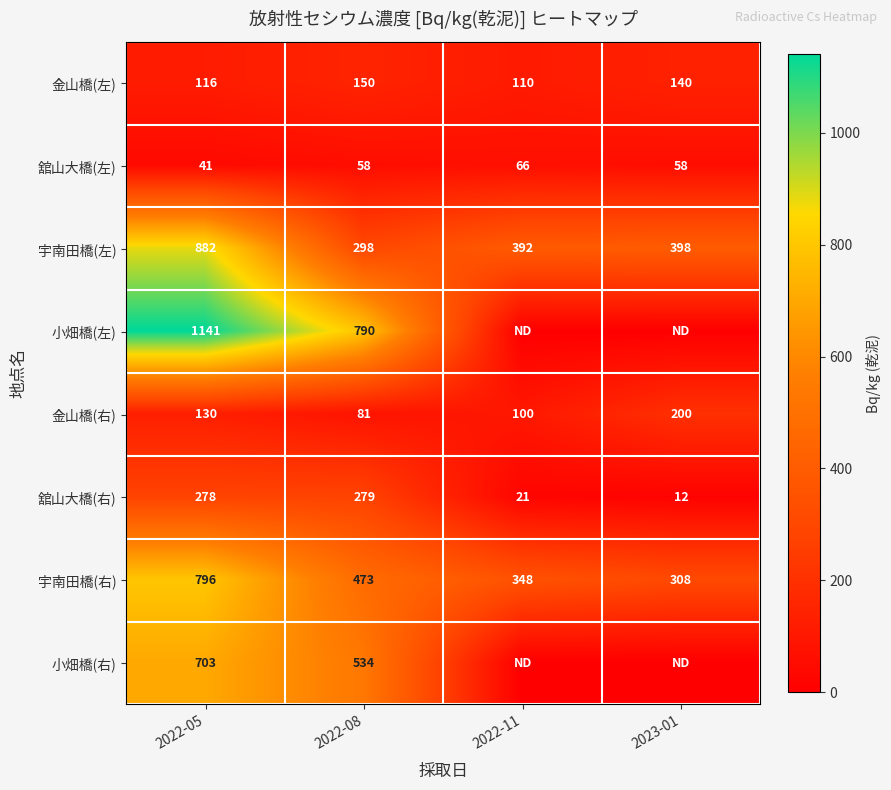

The value of 舘山大橋(右) at 2022-11 is 11. True or false?

False